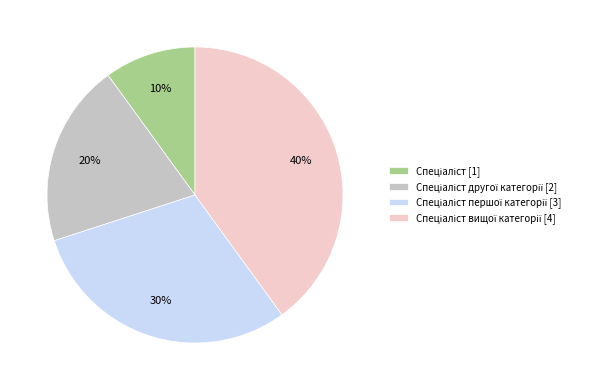

Is there any slice that represents more than half of the pie?

No